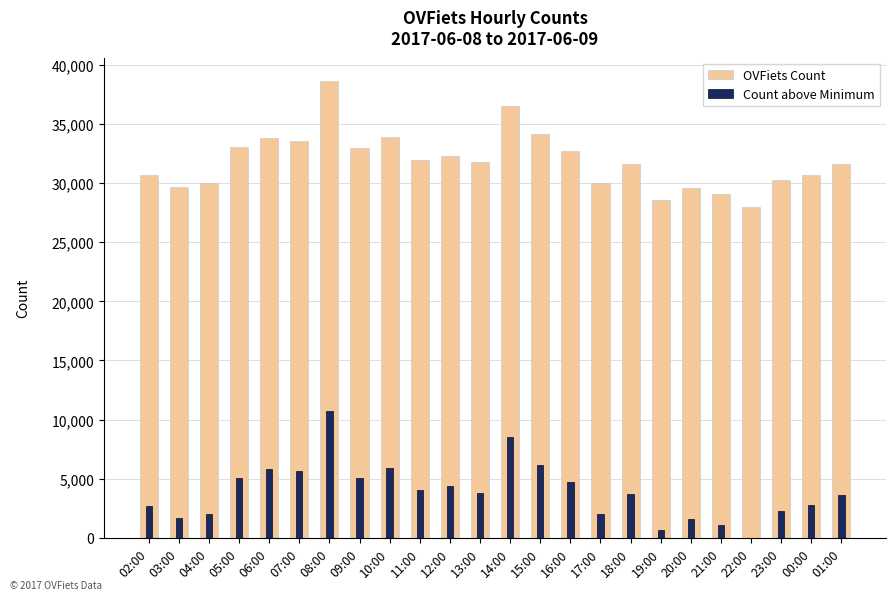

What is the spread (max minus min) of values at 02:00?

27951